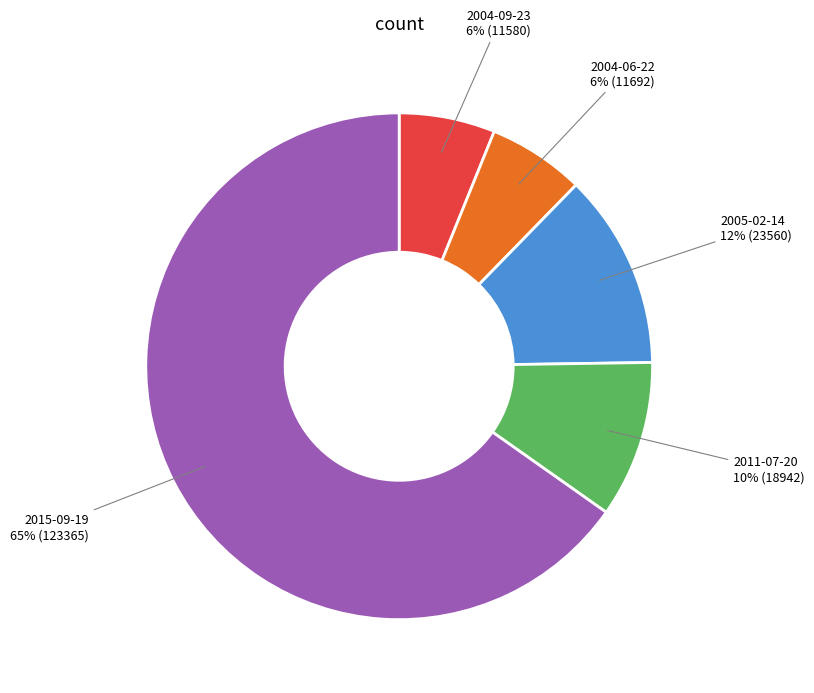

Count the number of slices in the pie.

5